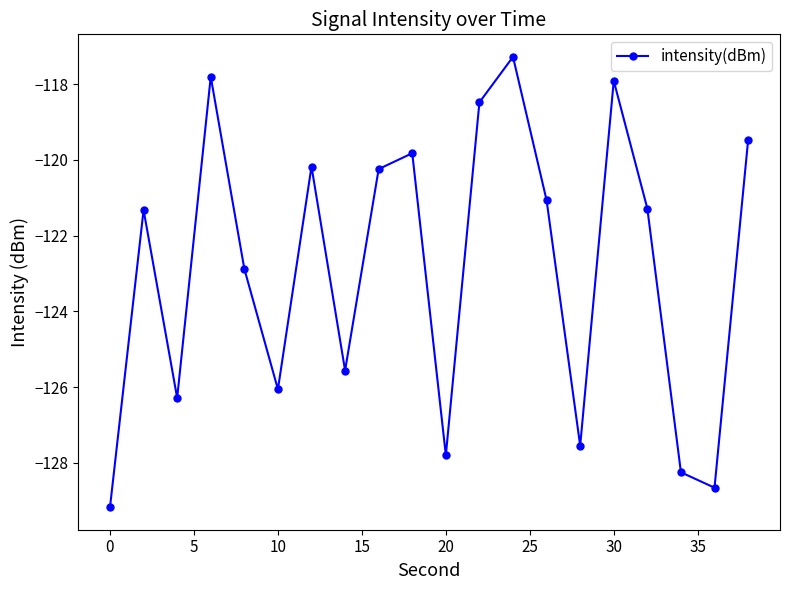

What is the value of the 3rd point from the left?

-126.3